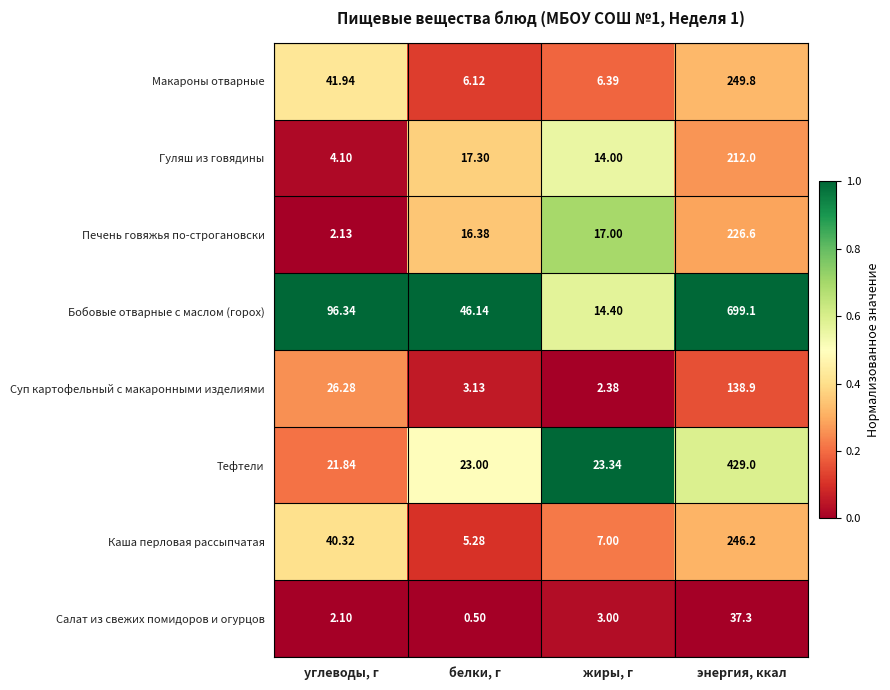

Between углеводы, г and жиры, г, which series saw the biggest shift?

Бобовые отварные с маслом (горох)